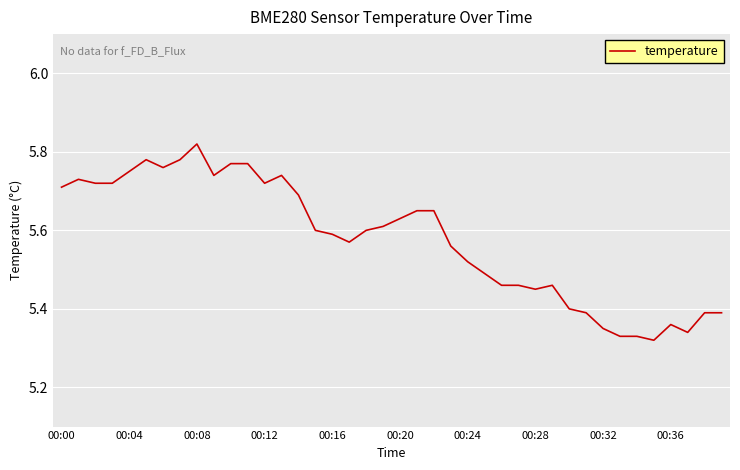

How many values are between 5 and 6?

40